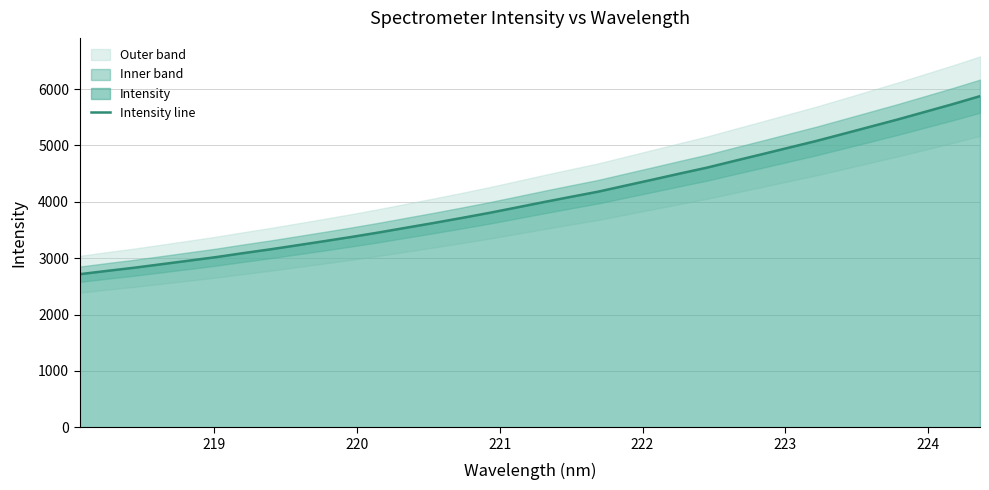

What is the lowest value of the Intensity line series?

2715.3